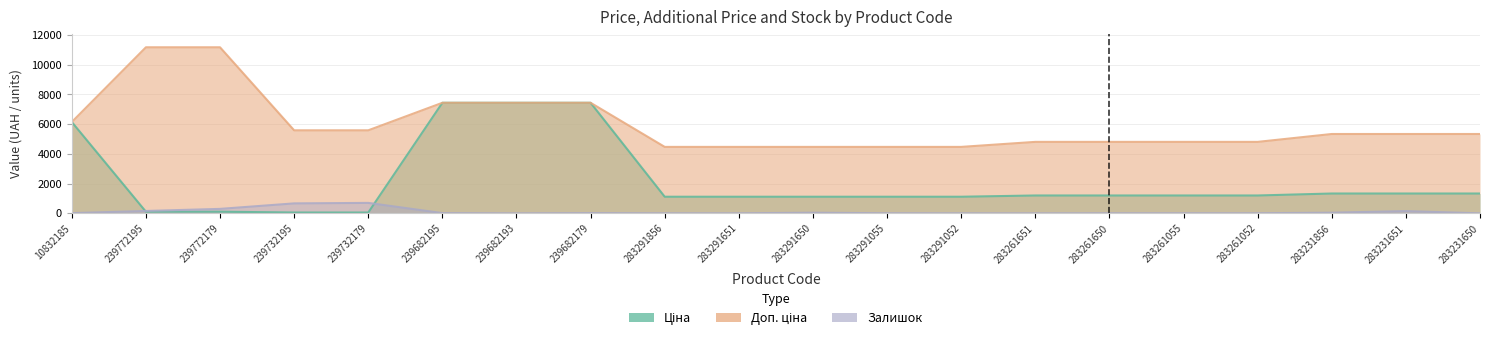

Which category has the highest value in the Ціна series?

239682195